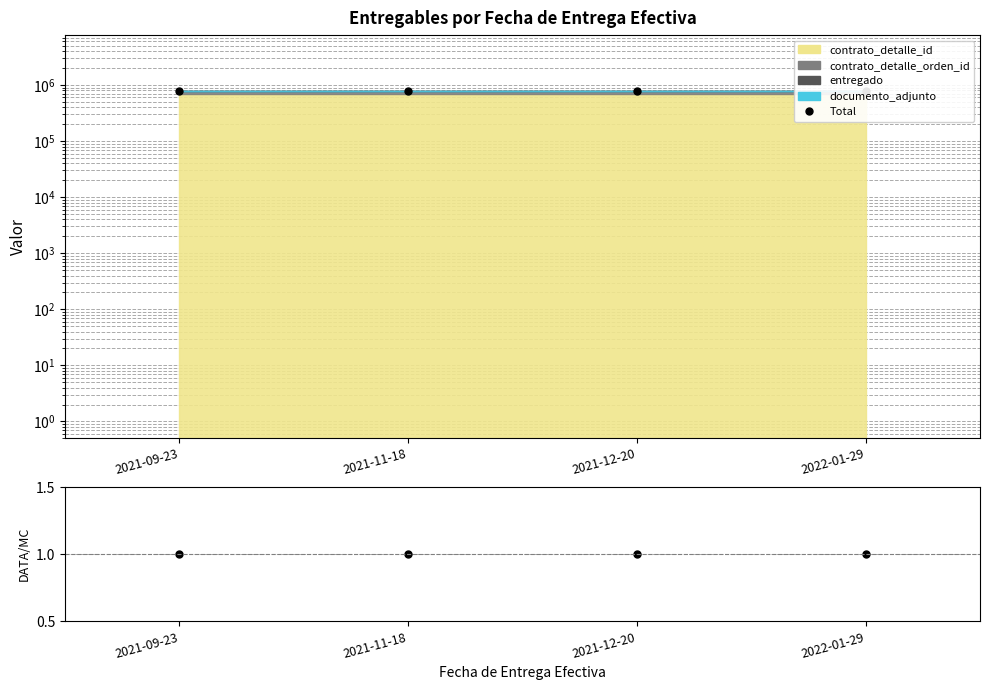

What is the sum of all Ratio values?

4